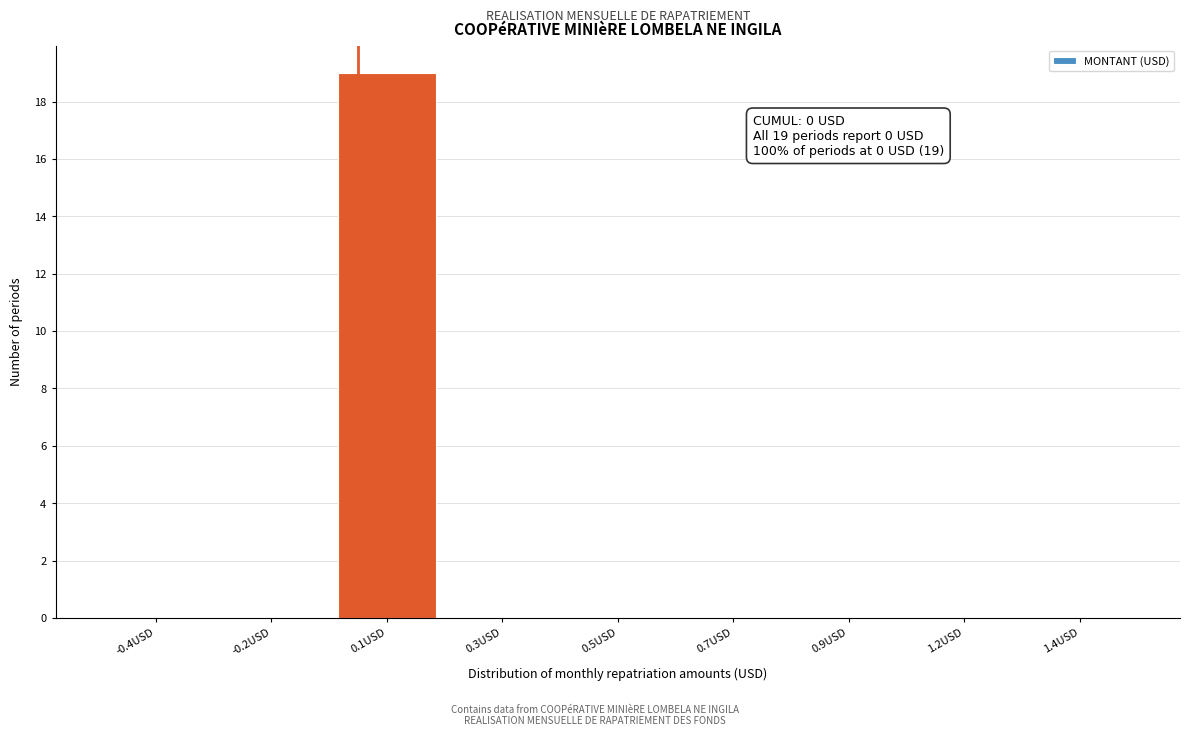

Reading right to left, transcribe all the data shown in this chart.

1.4USD=0	1.2USD=0	0.9USD=0	0.7USD=0	0.5USD=0	0.3USD=0	0.1USD=19	-0.2USD=0	-0.4USD=0